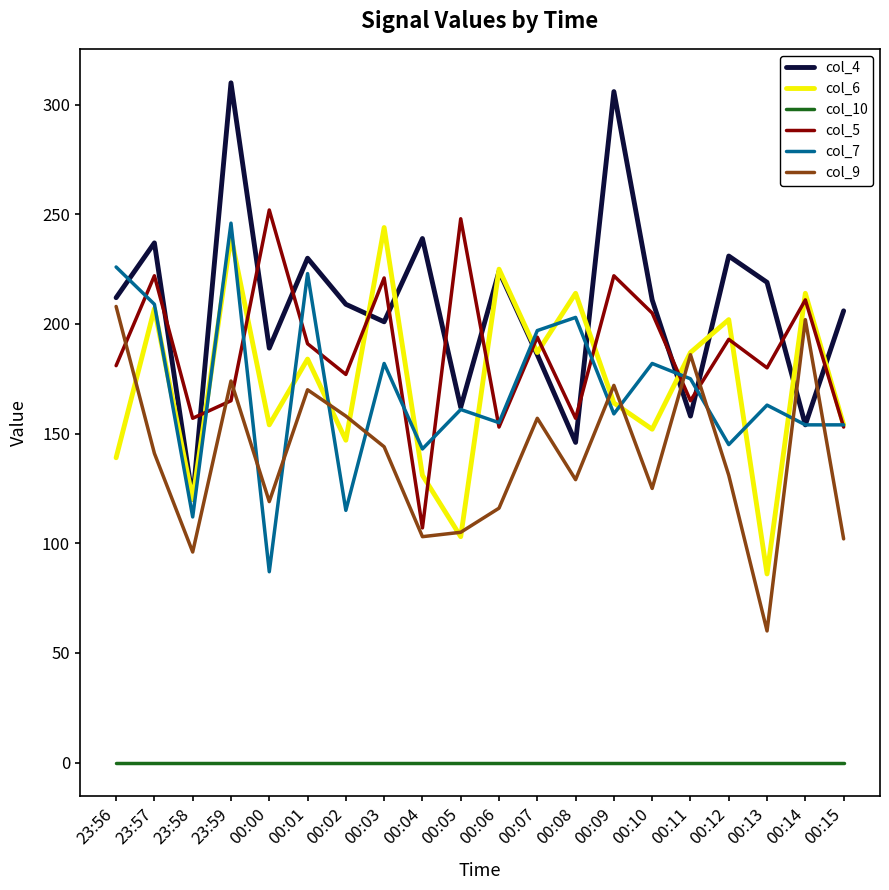

True or false: col_9 has a value of 208 at 23:56.

True